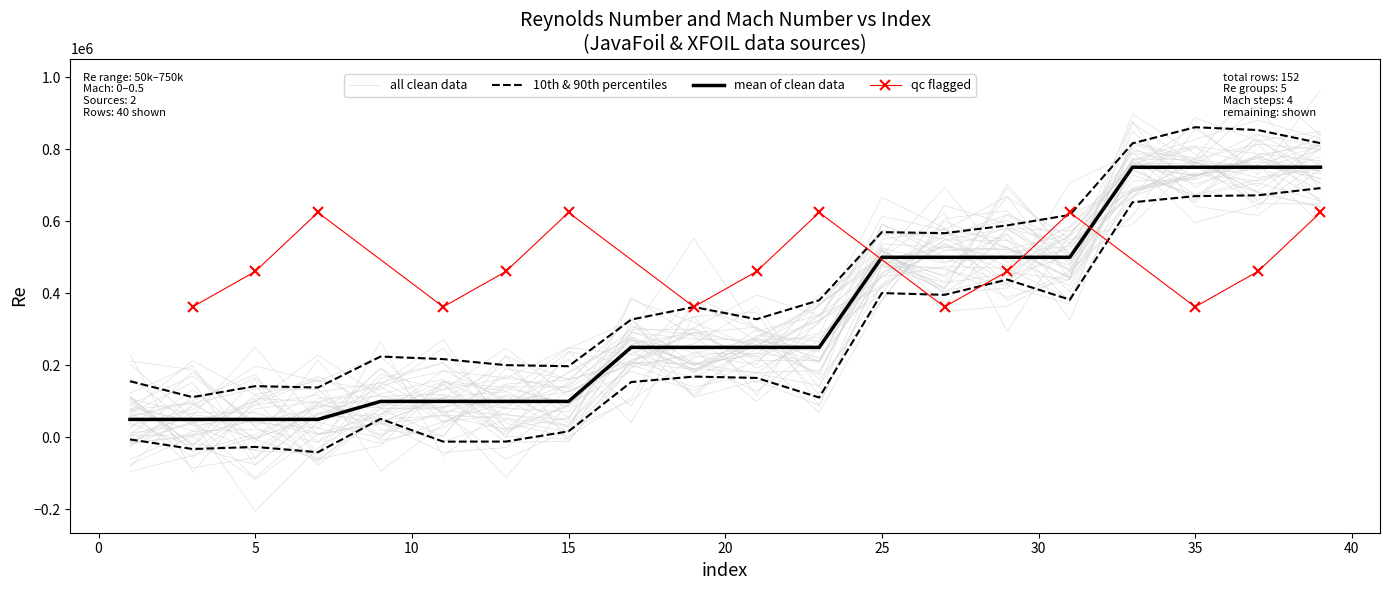

True or false: the data has more than 0 interior local peaks.

False